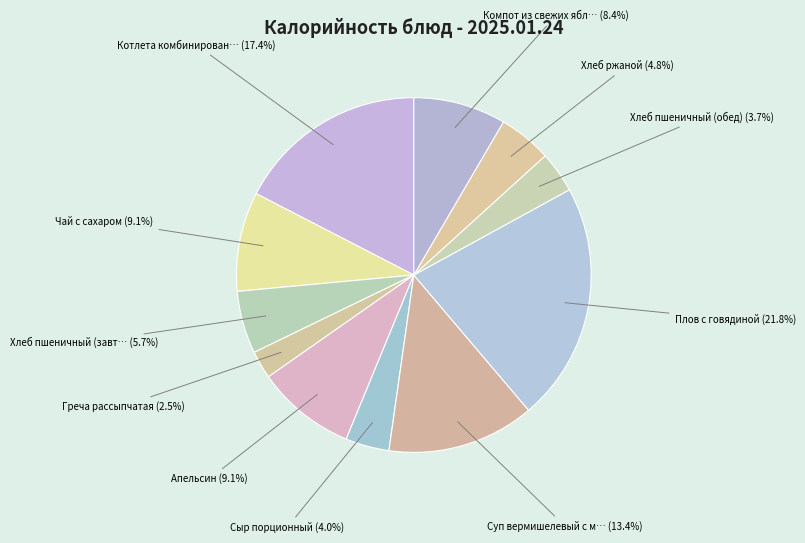

Is there a majority slice in this chart?

No